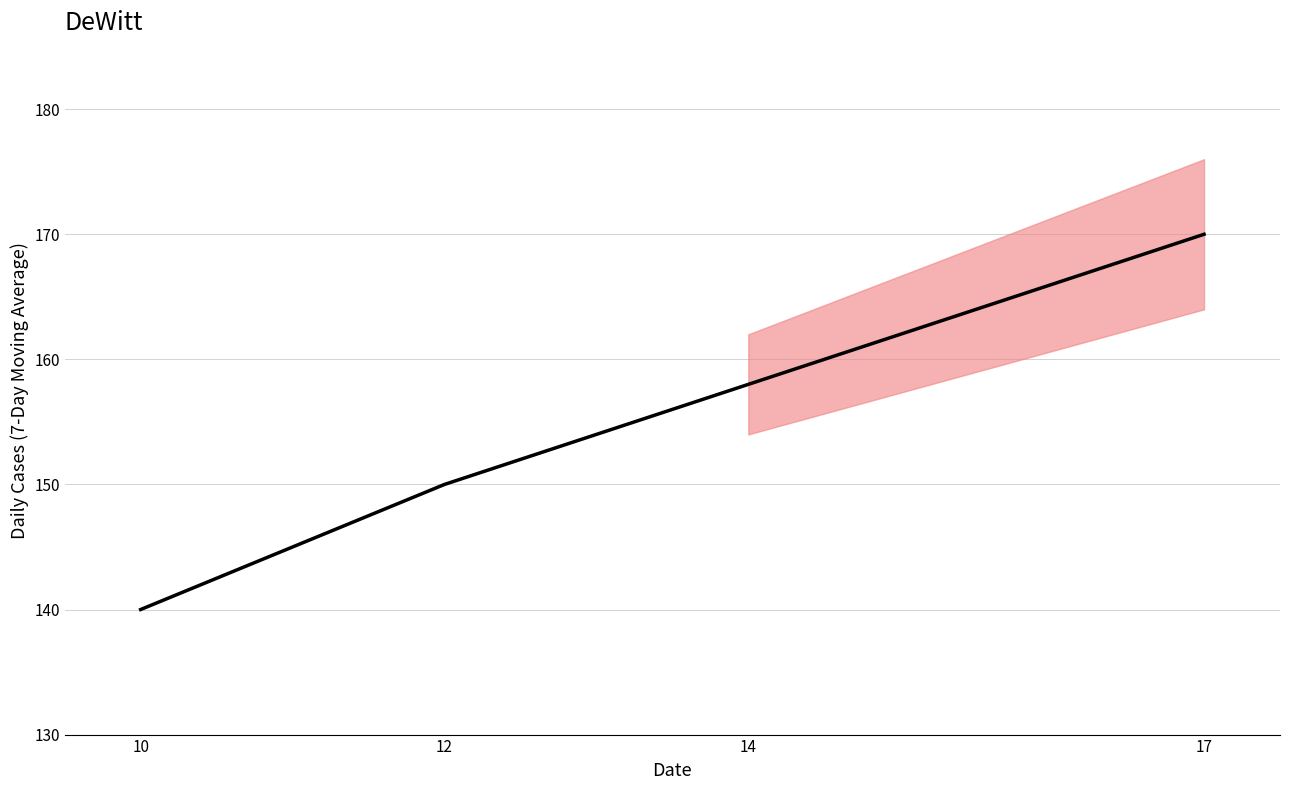

List the labels in order of value, largest first.

17, 14, 12, 10